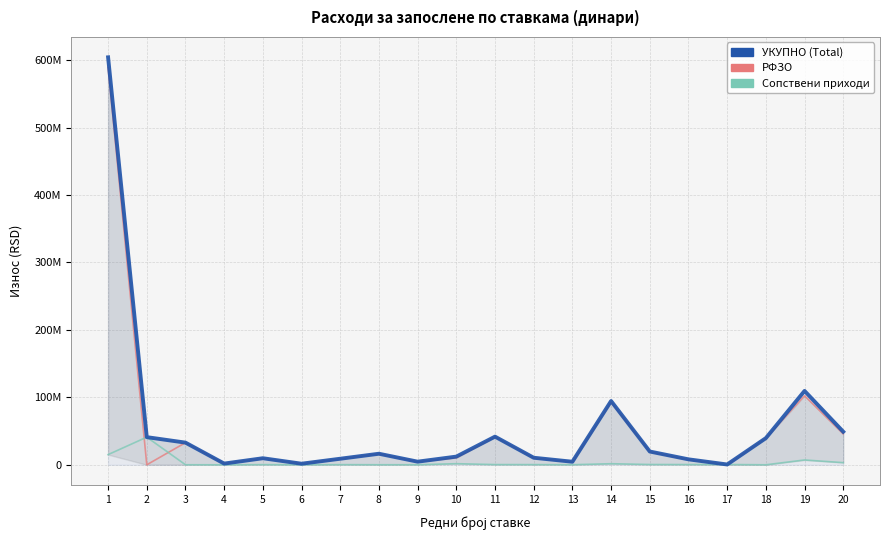

What is the difference between the maximum and minimum values in the УКУПНО series?

603844424.0